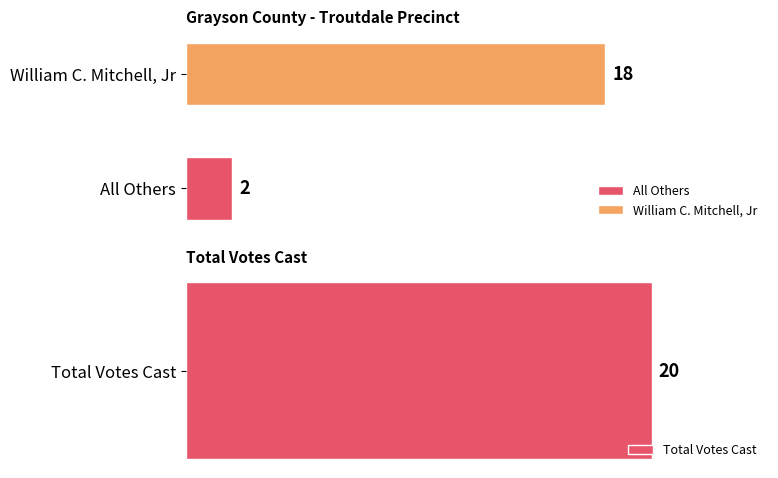

True or false: Total Votes Cast has a value of 8 at Troutdale - 2470.

False